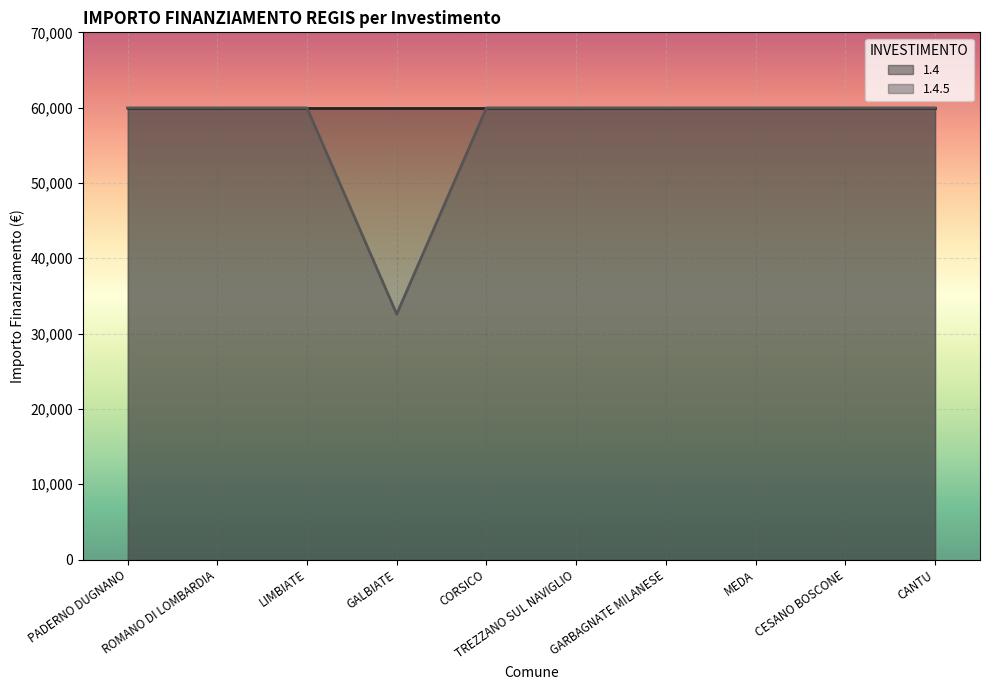

What is the difference between the second highest and minimum values?

27377